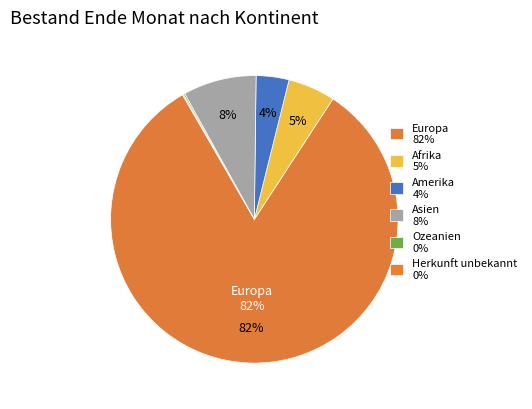

The Herkunft unbekannt slice represents 0% of the pie. True or false?

True